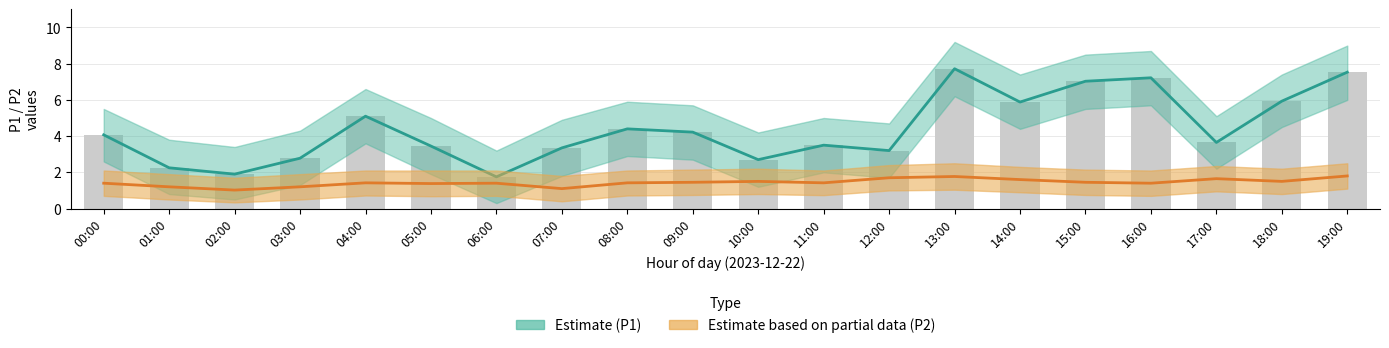

What is the sum of all Estimate (P1) values?

87.6